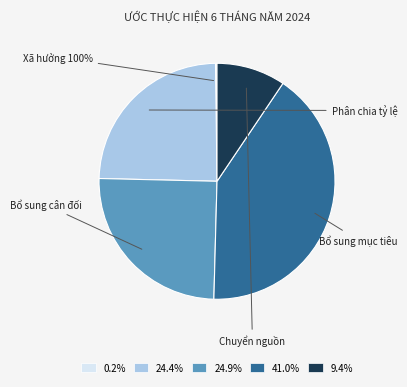

The Các khoản thu phân chia theo tỷ lệ slice represents 24% of the pie. True or false?

True